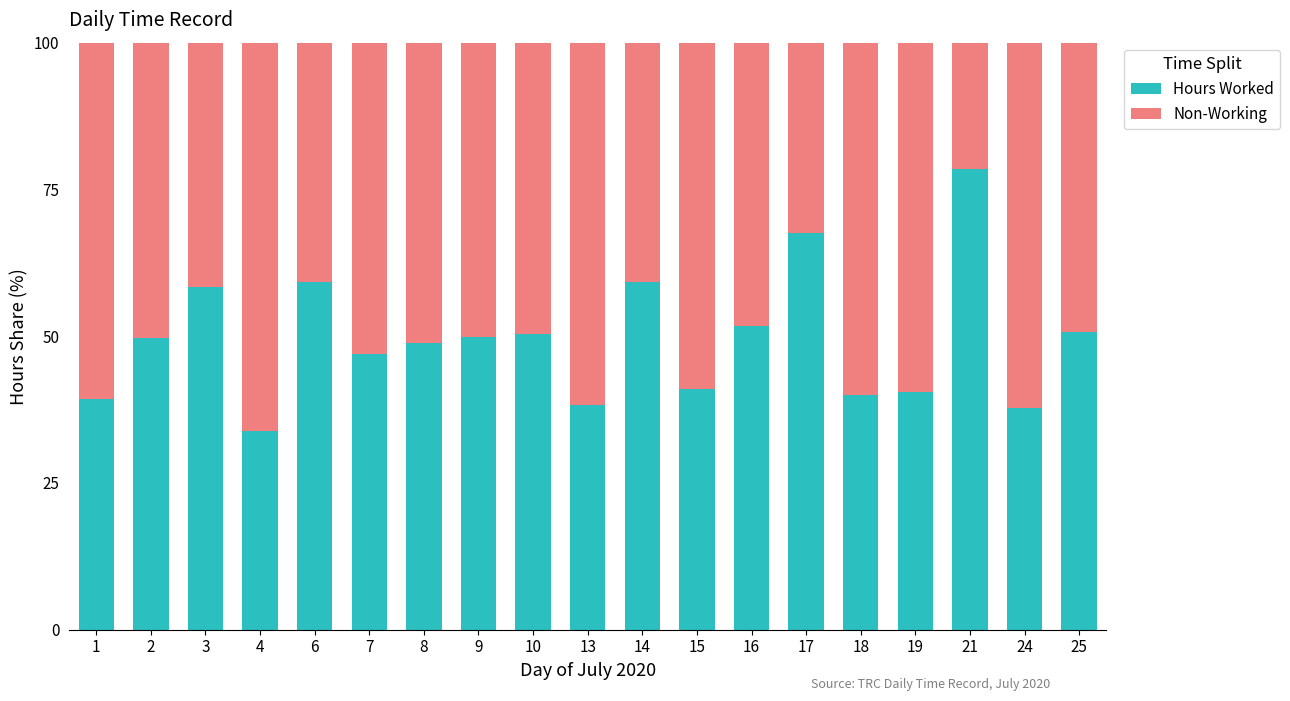

True or false: Hours Worked has a value of 59.2 at 6.

True